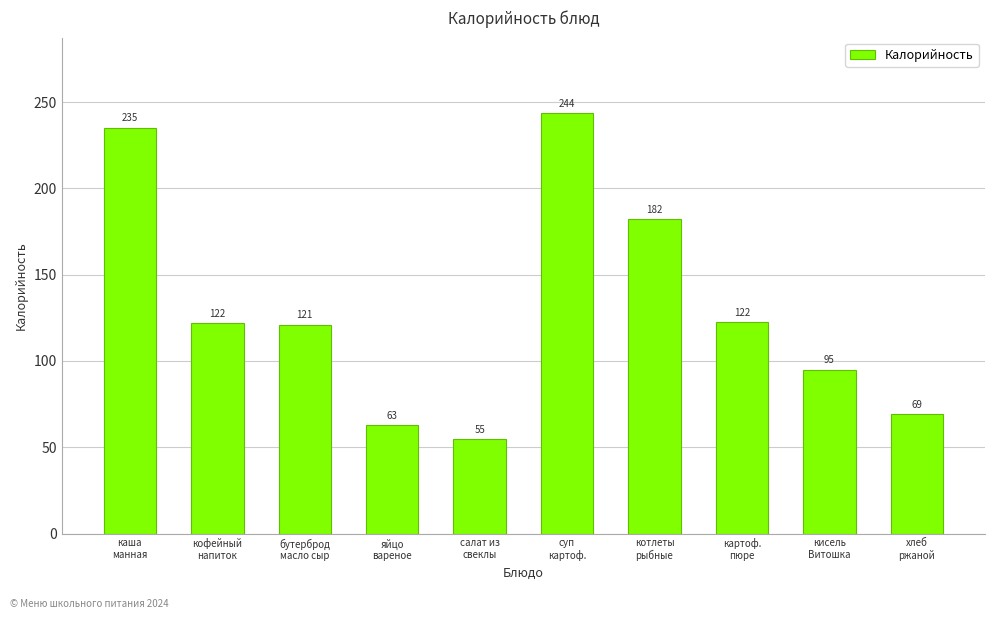

The value at кофейный
напиток is 182.2. True or false?

False